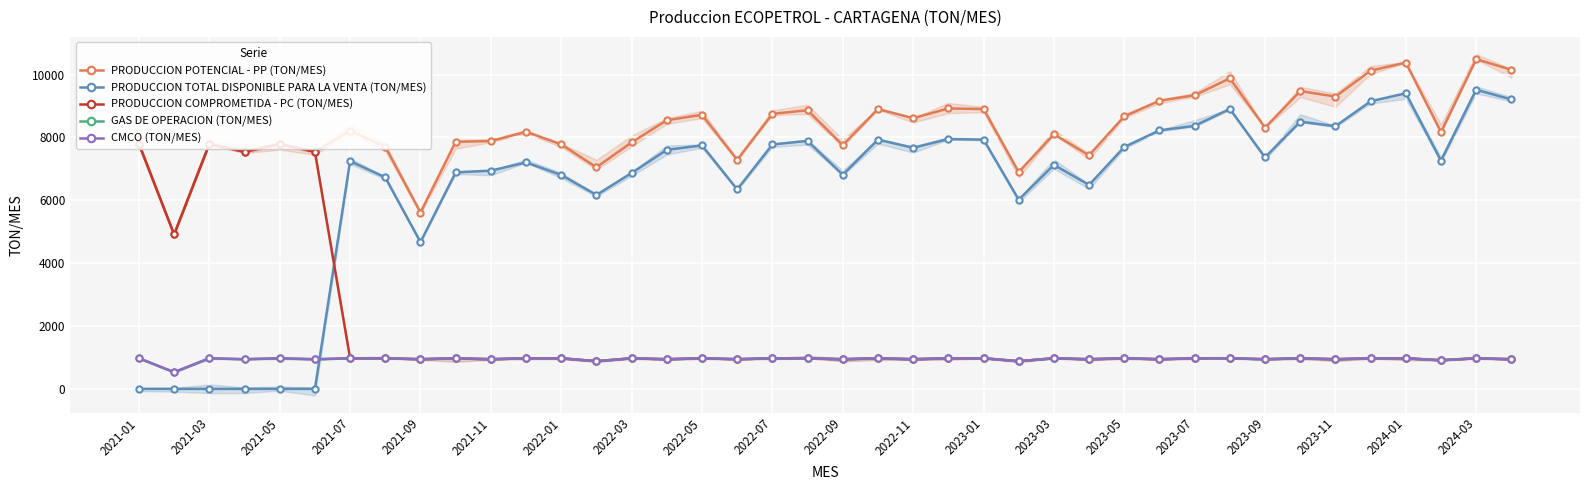

True or false: PRODUCCION POTENCIAL - PP (TON/MES) and PRODUCCION COMPROMETIDA - PC (TON/MES) intersect in this chart.

False